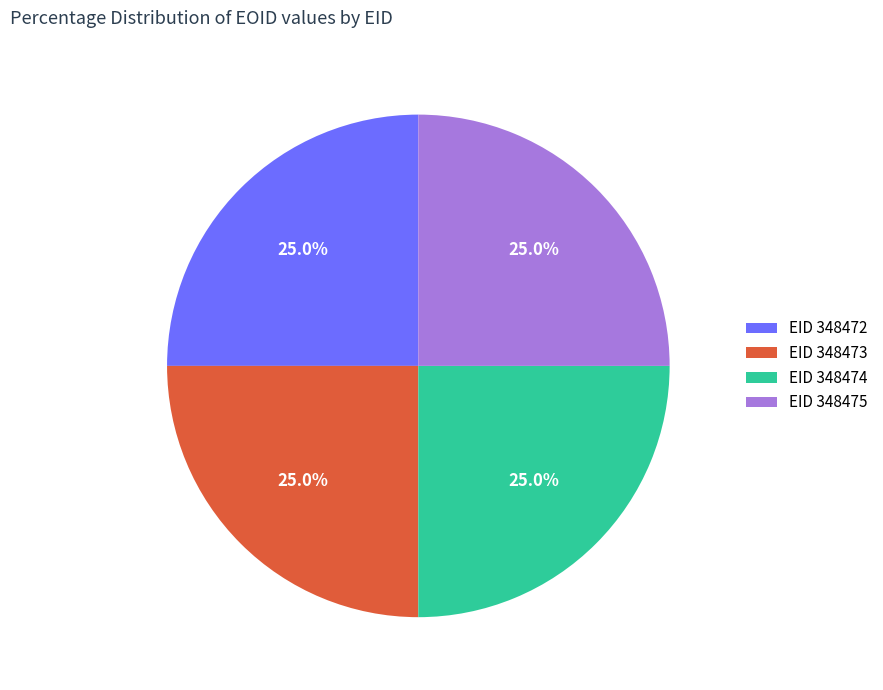

Is there any slice that represents more than half of the pie?

No